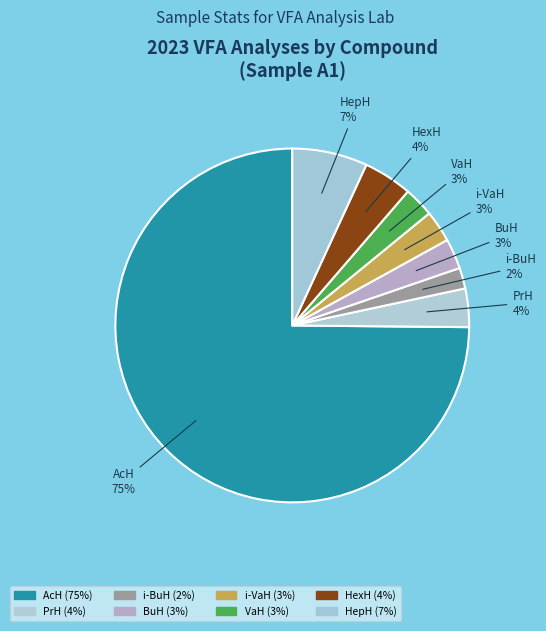

To the nearest percent, what is the difference between the largest and smallest slice percentages?

73%